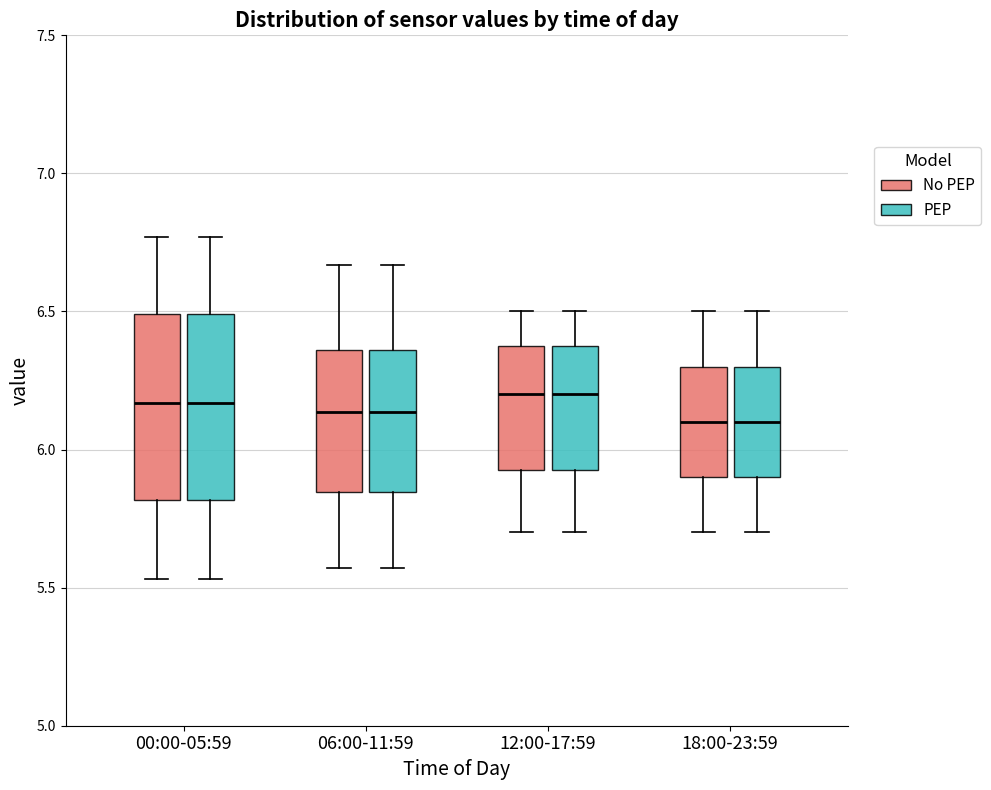

Reading left to right, transcribe this box plot: for each box, give where its median line is, the range the box spans, and where its two whiskers end, as read against the y-axis. The values are not printed on the chart, so give them approximately, as read against the axis.

00:00-05:59 (No PEP): median 6.15, box 5.80 to 6.50, whiskers 5.55 to 6.75
00:00-05:59 (PEP): median 6.15, box 5.80 to 6.50, whiskers 5.55 to 6.75
06:00-11:59 (No PEP): median 6.15, box 5.85 to 6.35, whiskers 5.55 to 6.65
06:00-11:59 (PEP): median 6.15, box 5.85 to 6.35, whiskers 5.55 to 6.65
12:00-17:59 (No PEP): median 6.20, box 5.95 to 6.40, whiskers 5.70 to 6.50
12:00-17:59 (PEP): median 6.20, box 5.95 to 6.40, whiskers 5.70 to 6.50
18:00-23:59 (No PEP): median 6.10, box 5.90 to 6.30, whiskers 5.70 to 6.50
18:00-23:59 (PEP): median 6.10, box 5.90 to 6.30, whiskers 5.70 to 6.50